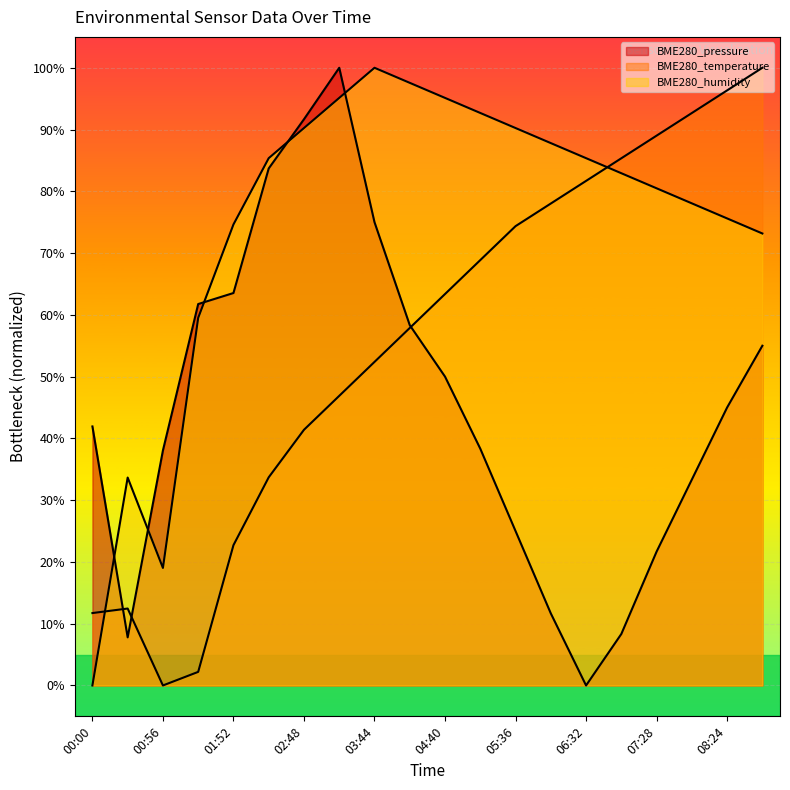

What is the difference between the maximum and second lowest values in the BME280_pressure series?

92.2